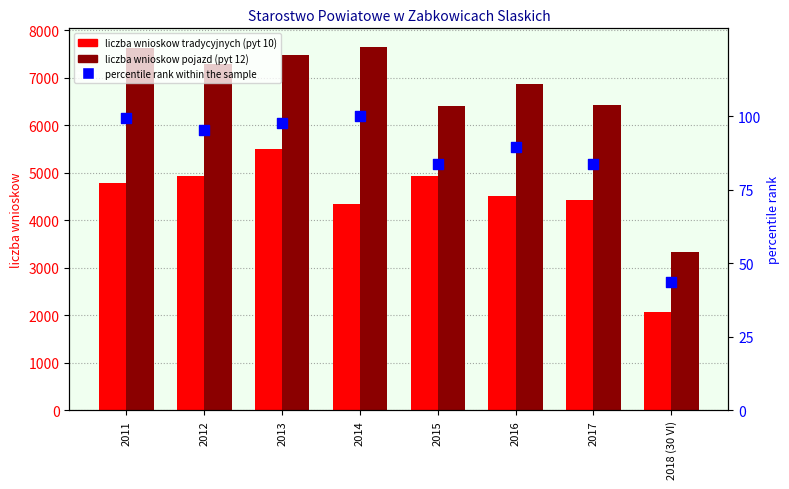

Which series has the largest total across all categories?

liczba wnioskow pojazd (pyt 12)